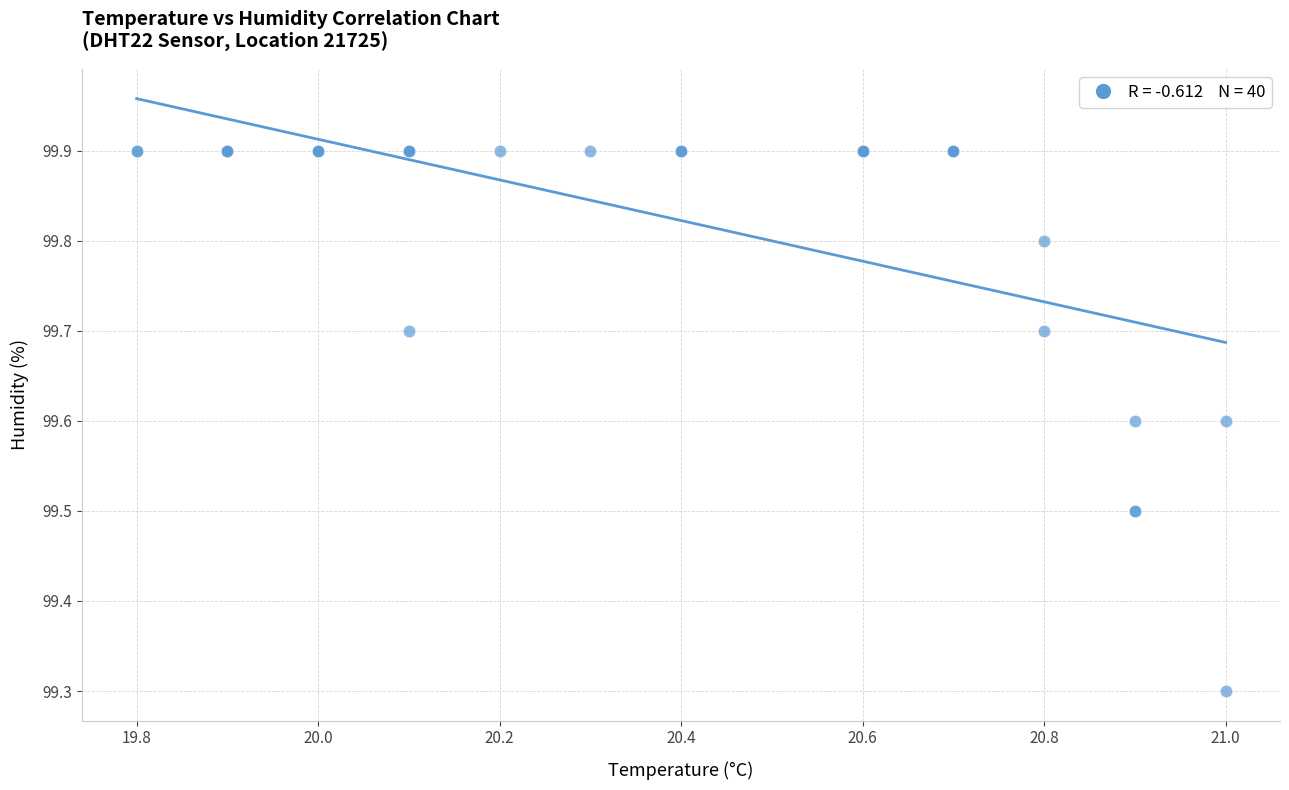

What Y value in the scatter plot is closest to 99?

99.3